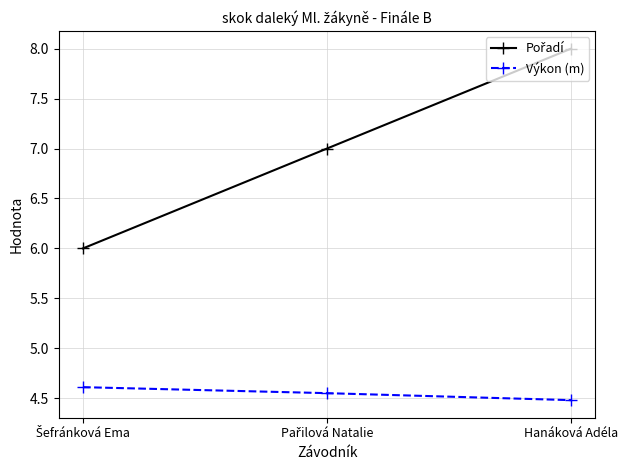

At which category is the sum across all series the highest?

Hanáková Adéla